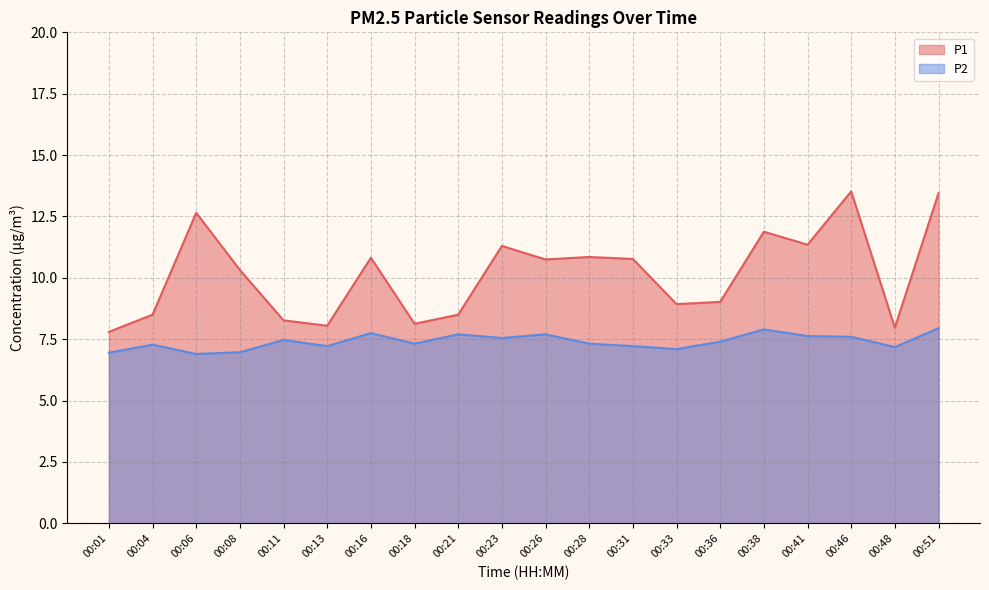

At which label is P2 closest to 7?

00:08